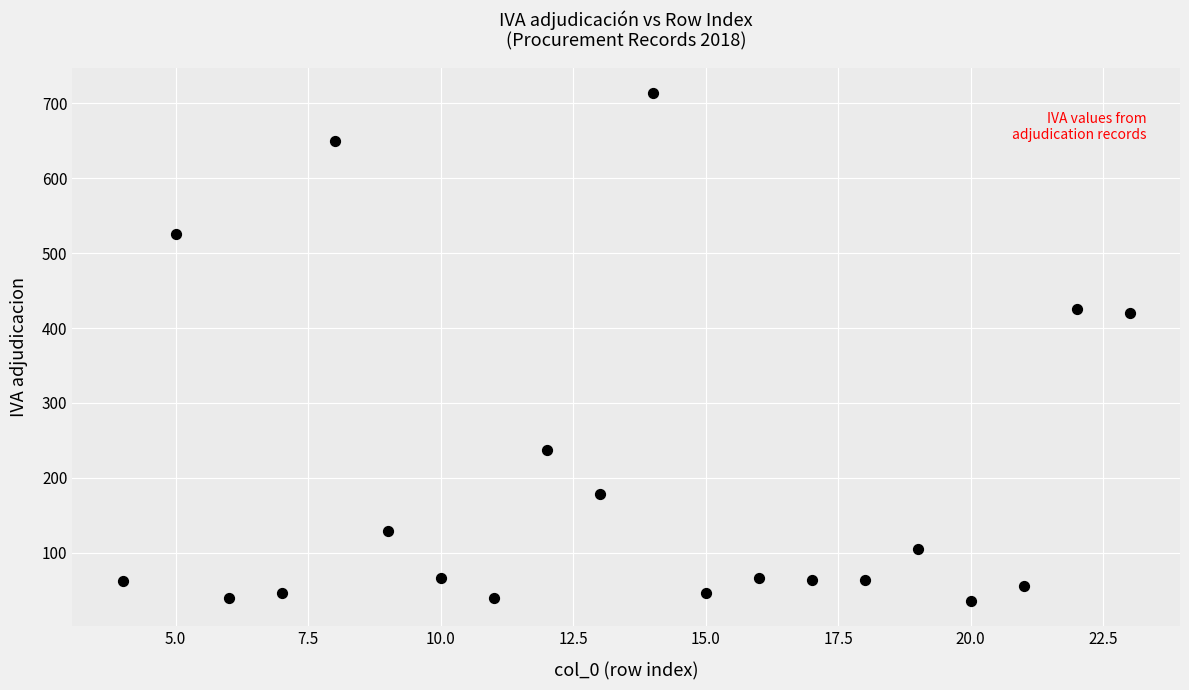

What is the range of Y values (max minus min)?

678.0